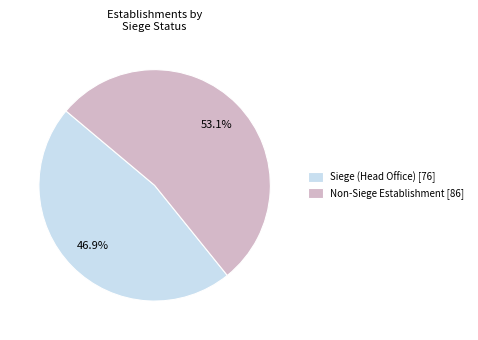

What is the total percentage of Non-Siege Establishment [86] and Siege (Head Office) [76]?

100.0%